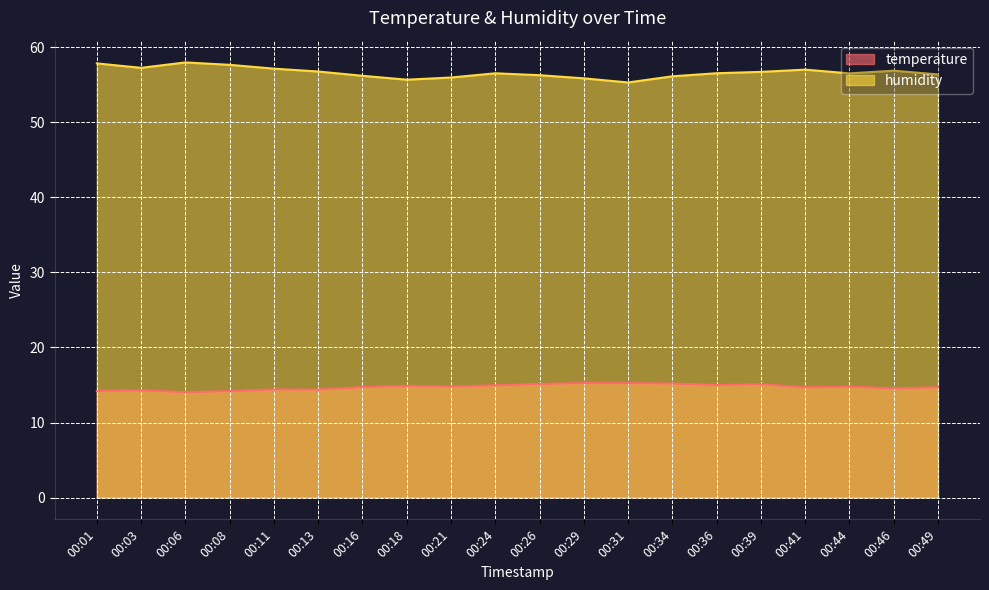

True or false: temperature and humidity intersect in this chart.

False